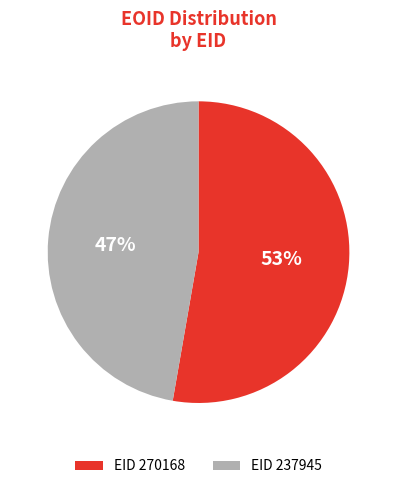

To the nearest percent, what is the combined percentage of EID 270168 and EID 237945?

100%